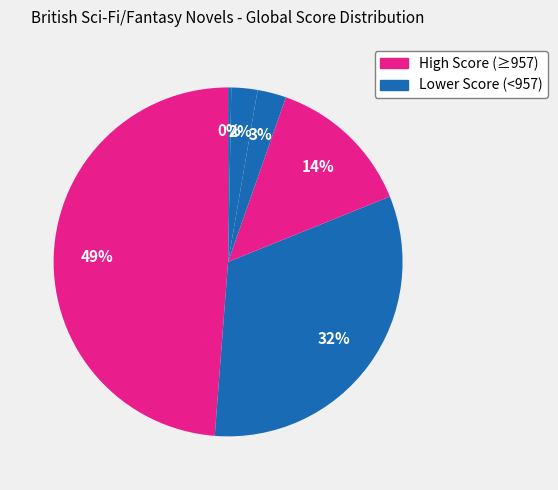

How many slices are in this pie chart?

6